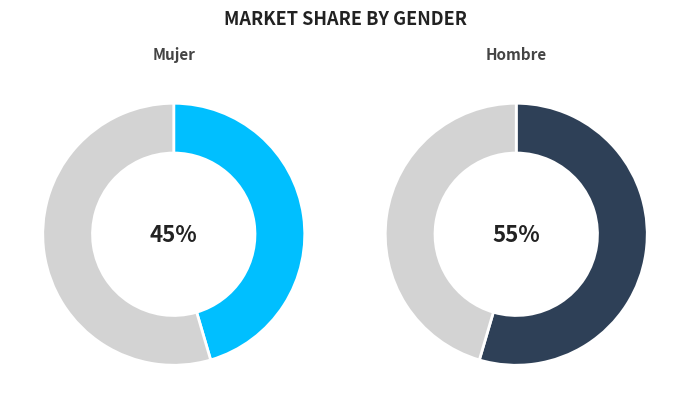

What percentage do Hombre and Mujer together represent?

100.0%